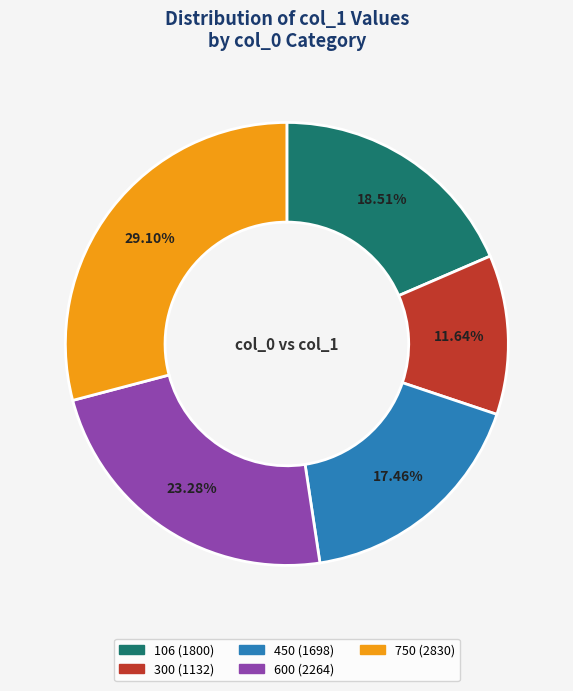

To the nearest percent, what percentage of the pie is 300?

12%